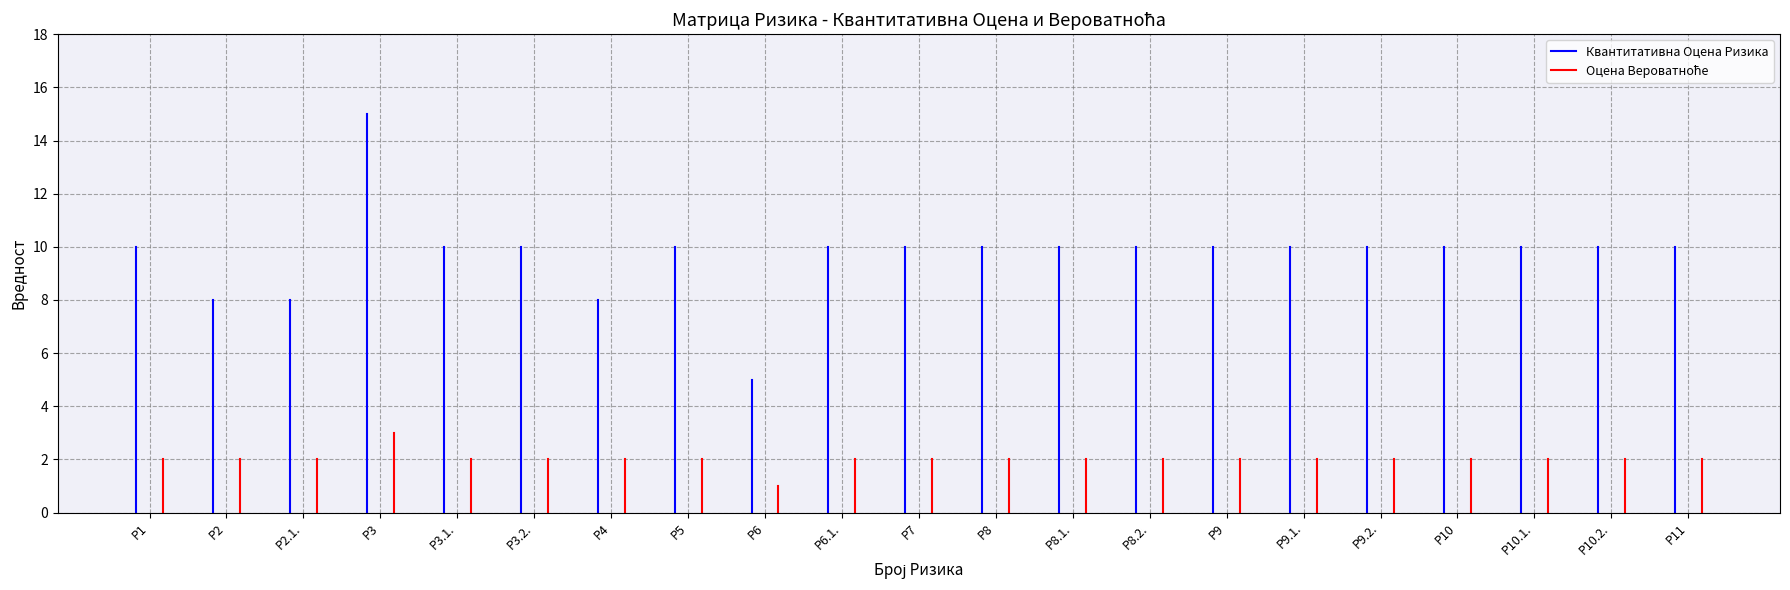

Reading left to right, list all the values displayed in this chart.

Квантитативна Оцена Ризика: 10	8	8	15	10	10	8	10	5	10	10	10	10	10	10	10	10	10	10	10	10
Оцена Вероватноће: 2	2	2	3	2	2	2	2	1	2	2	2	2	2	2	2	2	2	2	2	2